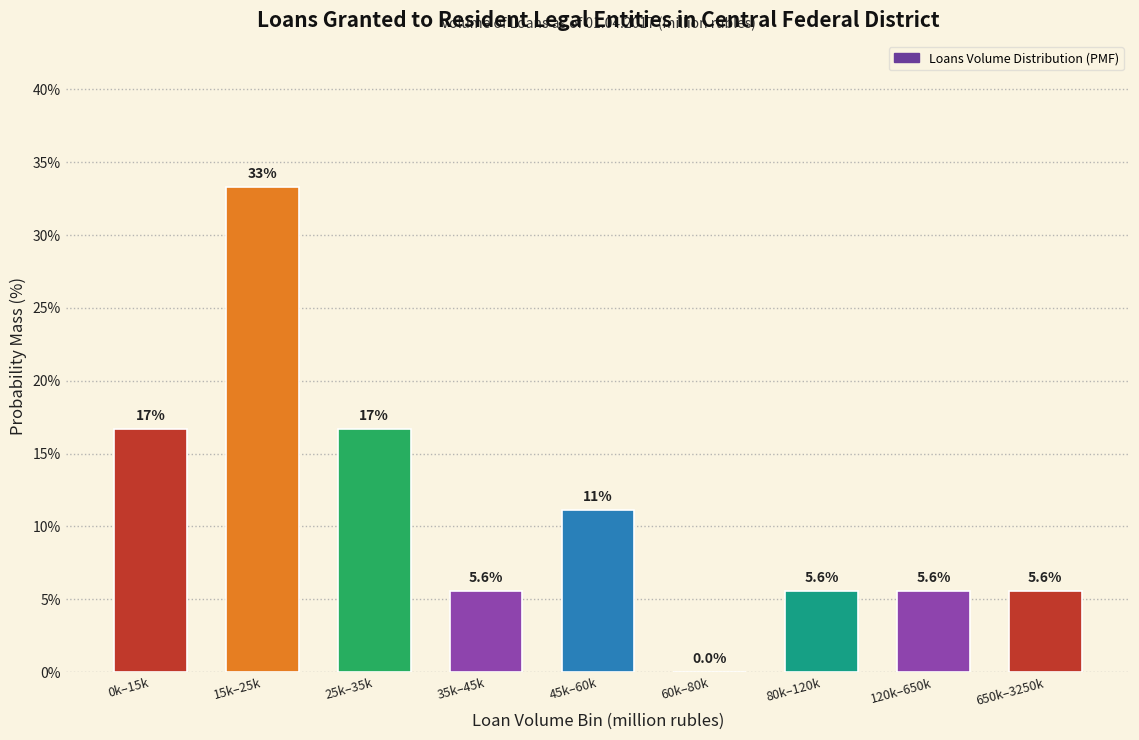

Reading right to left, extract all data points from this chart.

650k–3250k=5.6	120k–650k=5.6	80k–120k=5.6	60k–80k=0.0	45k–60k=11.1	35k–45k=5.6	25k–35k=16.7	15k–25k=33.3	0k–15k=16.7